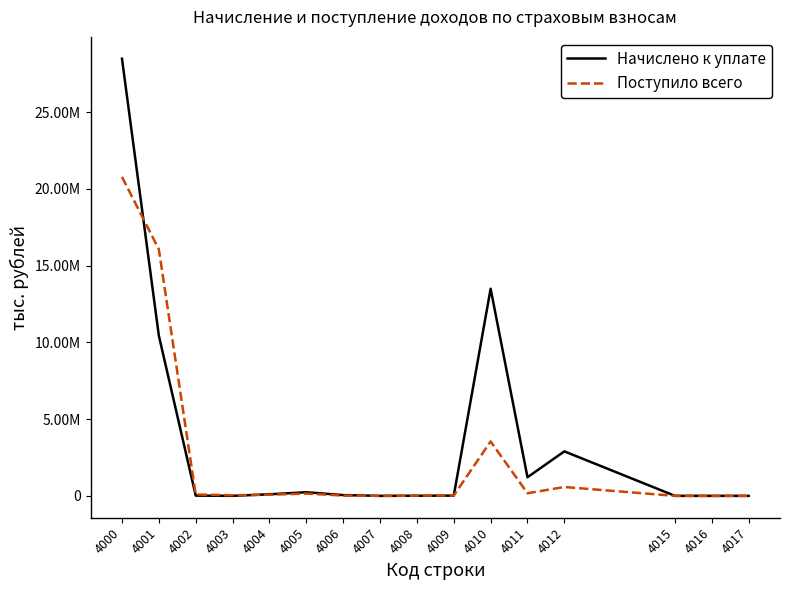

Reading left to right, extract all data points from this chart.

Начислено к уплате: 4000=28471762	4001=10433236	4002=16767	4003=2127	4004=103190	4005=237439	4006=50464	4007=0	4008=8360	4009=14906	4010=13491225	4011=1212686	4012=2898600	4015=1747	4016=232	4017=783
Поступило всего: 4000=20773655	4001=16054735	4002=89280	4003=39561	4004=74407	4005=149355	4006=20401	4007=4	4008=15364	4009=24842	4010=3545850	4011=171738	4012=577110	4015=789	4016=73	4017=504